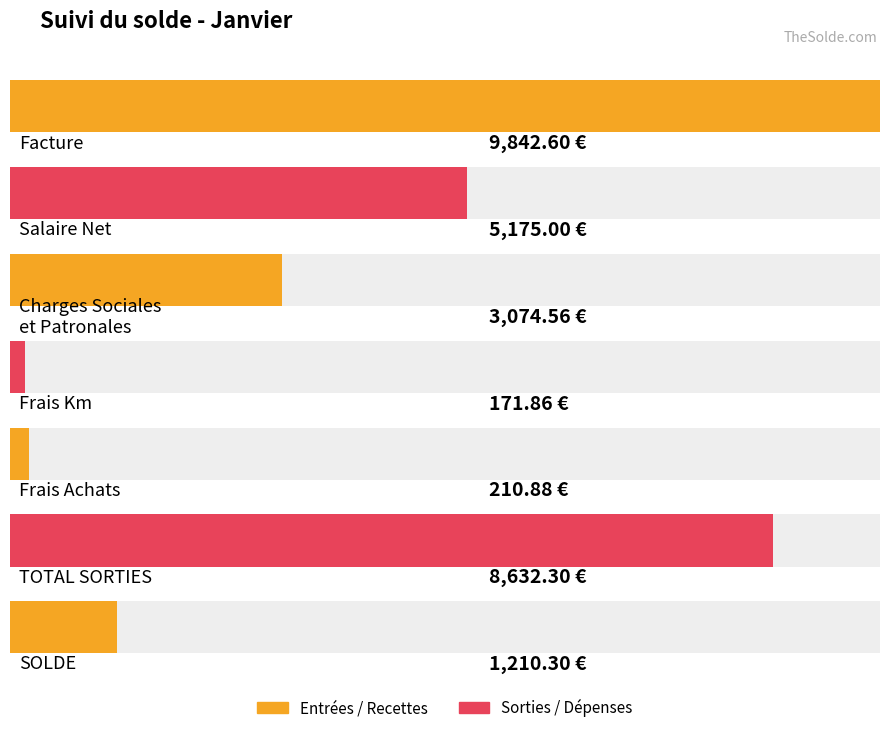

What position from the right is Facture?

7